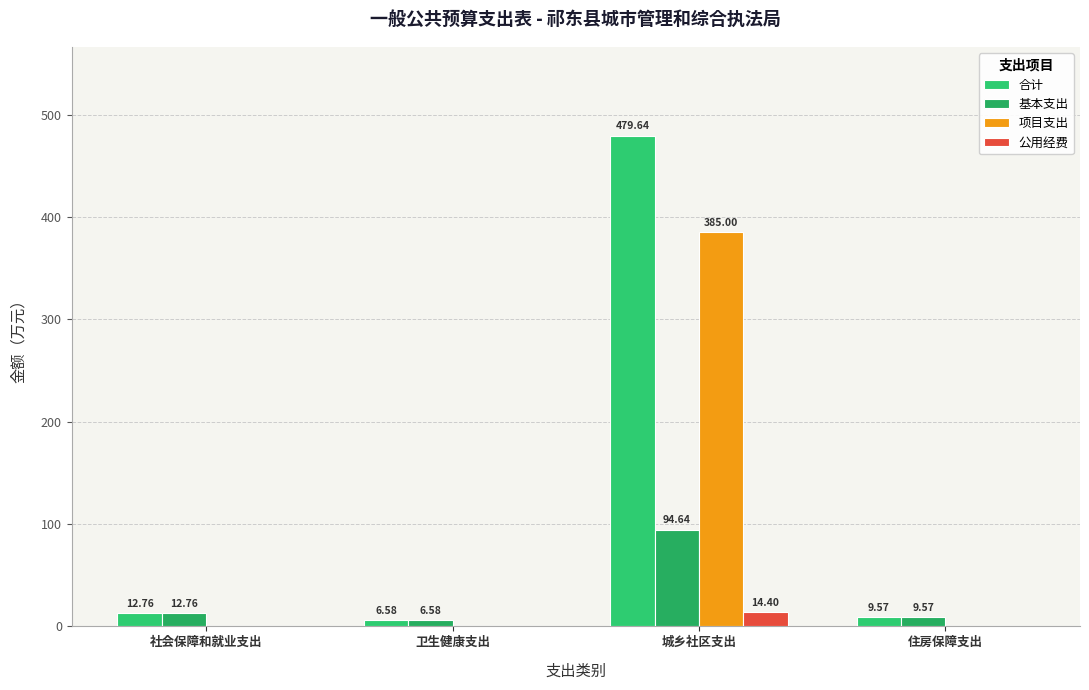

What is the spread (max minus min) of values at 卫生健康支出?

6.6